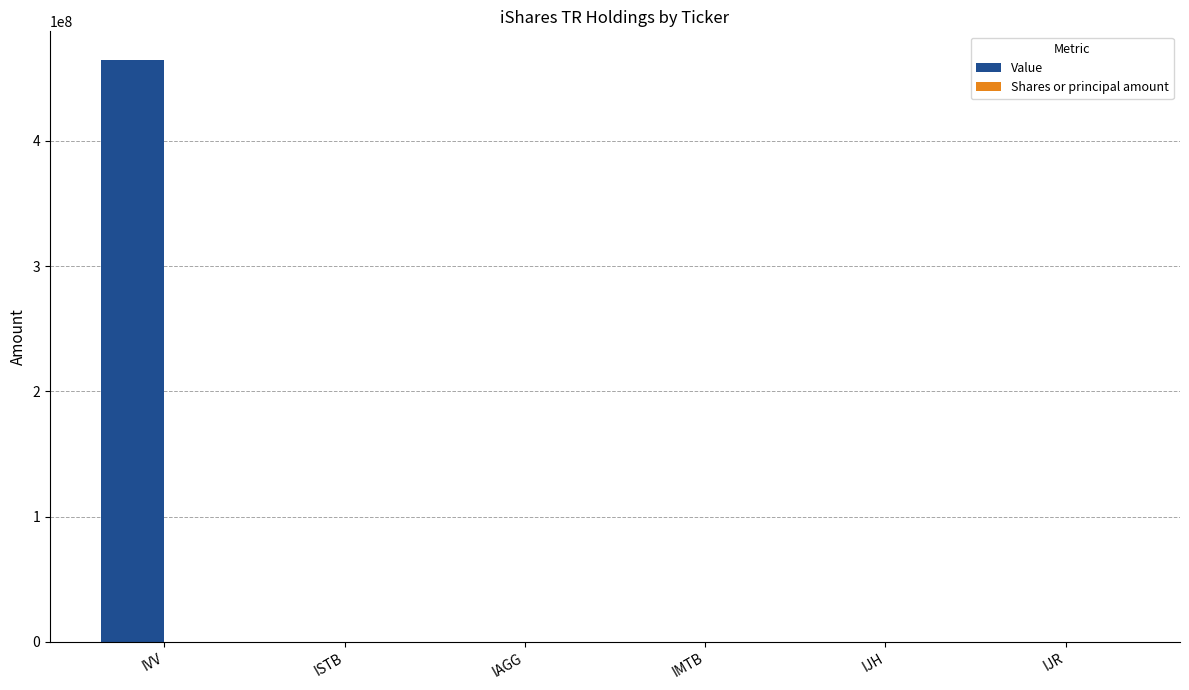

Which label corresponds to the largest value in the chart?

IVV